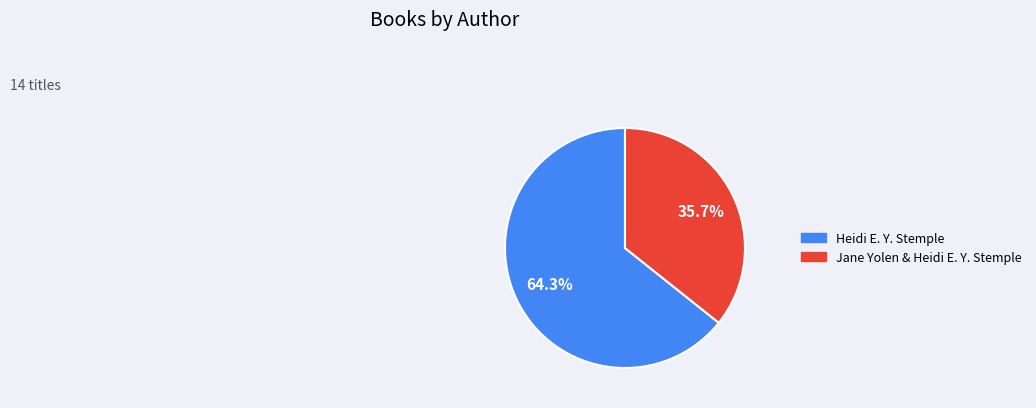

How many slices are in this pie chart?

2